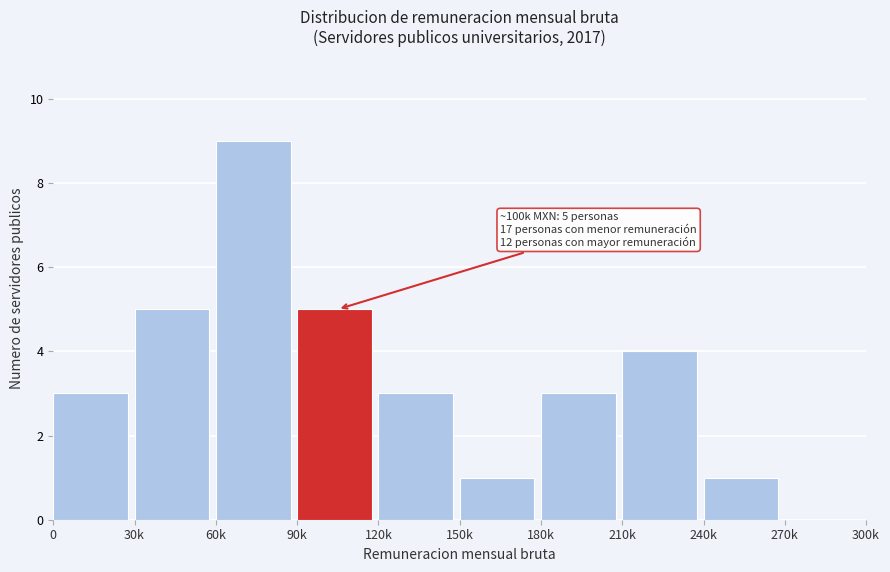

Reading left to right, transcribe all the data shown in this chart.

0=3	30k=5	60k=9	90k=5	120k=3	150k=1	180k=3	210k=4	240k=1	270k=0